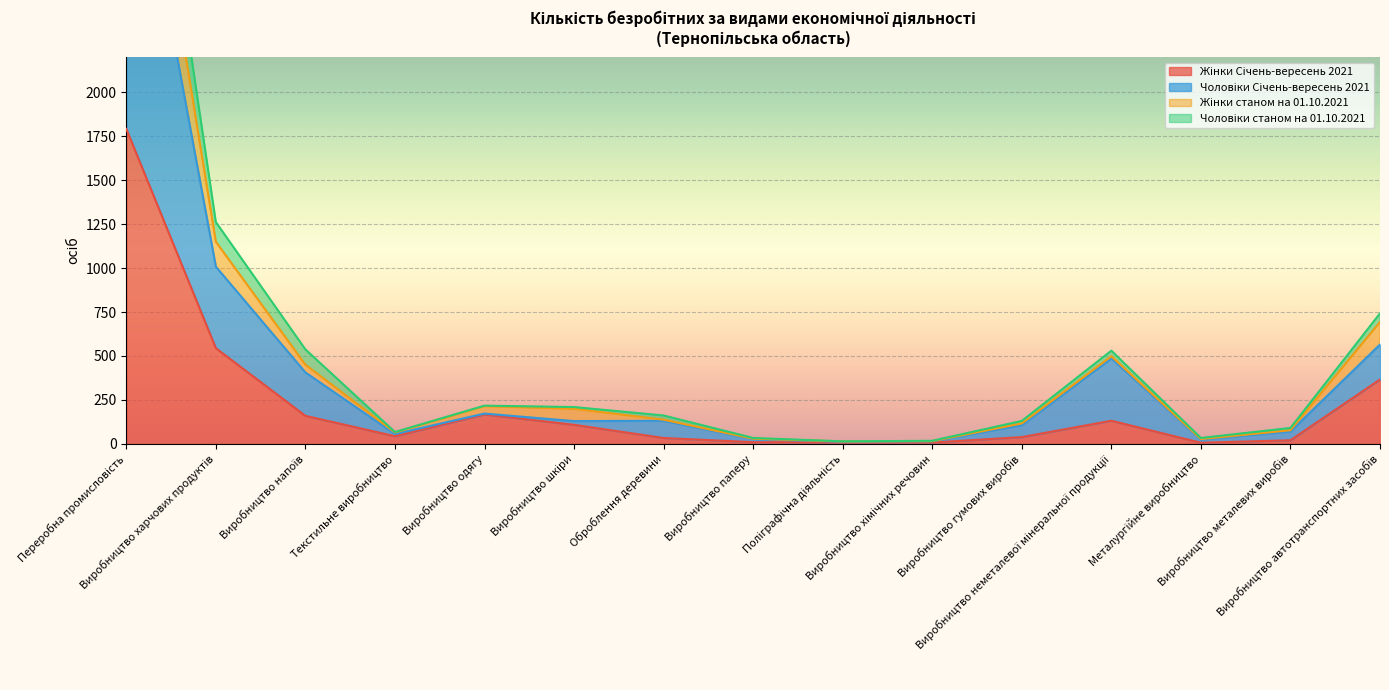

Which series changed the most between Переробна промисловість and Виробництво неметалевої мінеральної продукції?

Чоловіки станом на 01.10.2021